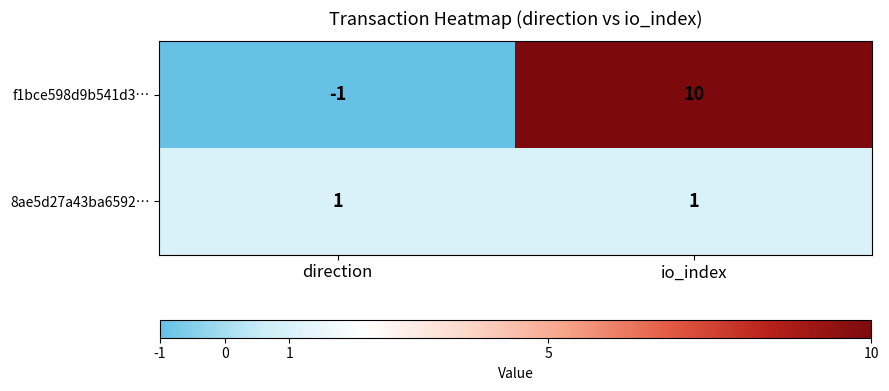

What is the highest value of the f1bce598d9b541d3… series?

10